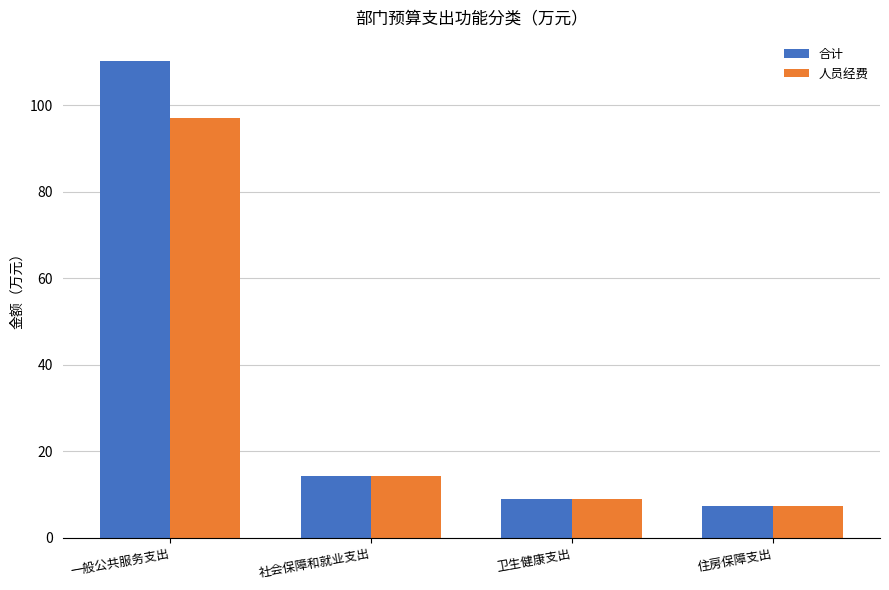

Rank the categories by 合计 value from lowest to highest.

住房保障支出, 卫生健康支出, 社会保障和就业支出, 一般公共服务支出